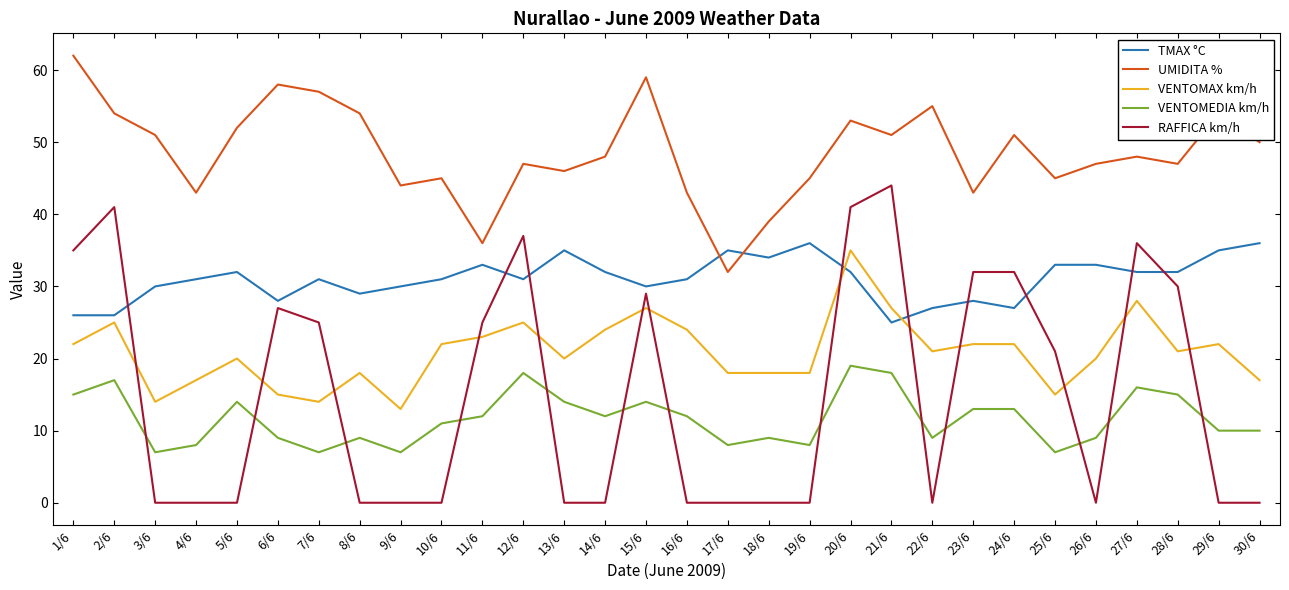

Does the chart display data point markers on the line(s)?

No